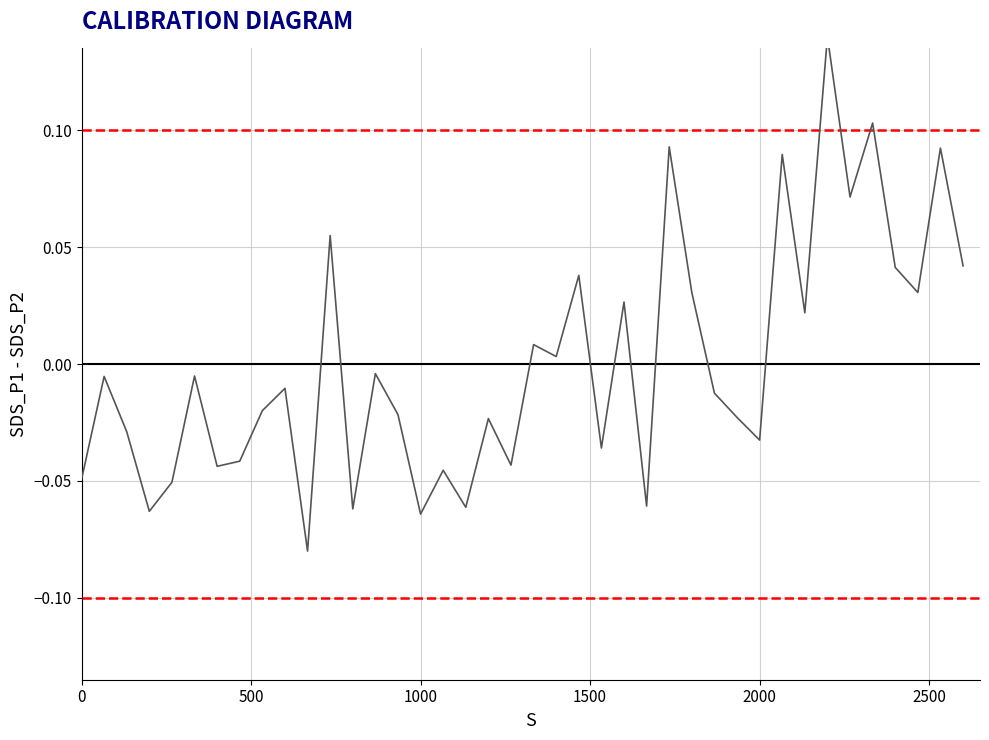

What is the difference between the maximum and second lowest values?

0.2